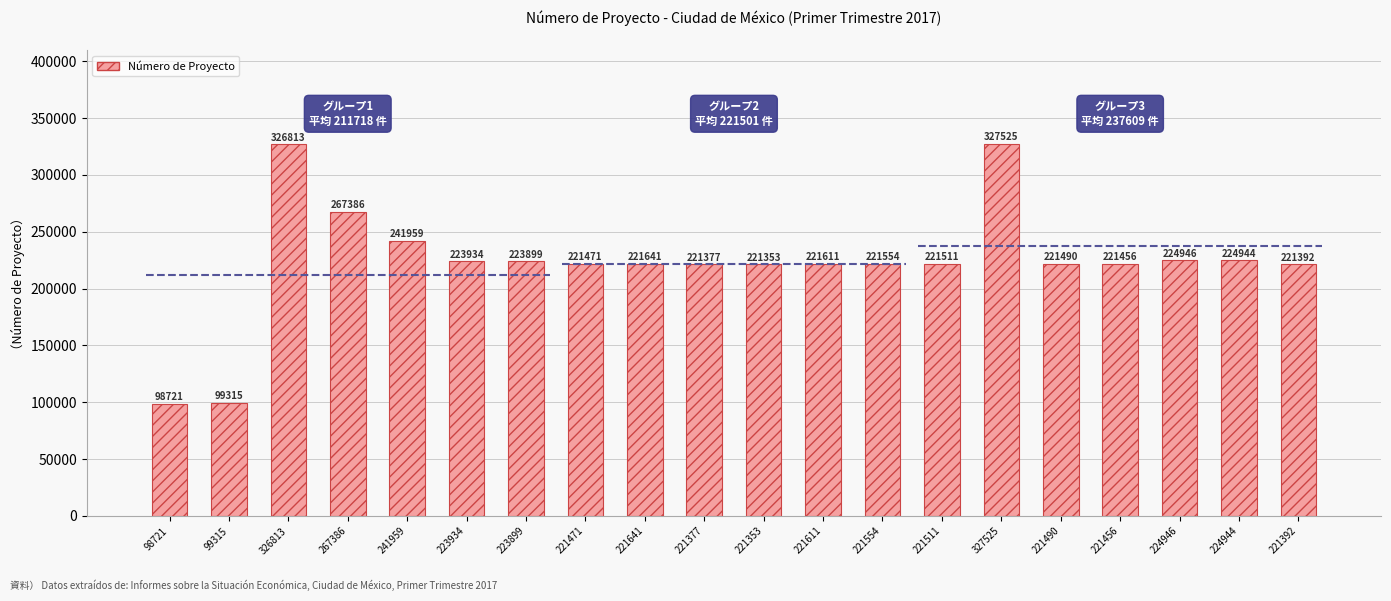

Rank the categories by value from lowest to highest.

98721, 99315, 221353, 221377, 221392, 221456, 221471, 221490, 221511, 221554, 221611, 221641, 223899, 223934, 224944, 224946, 241959, 267386, 326813, 327525